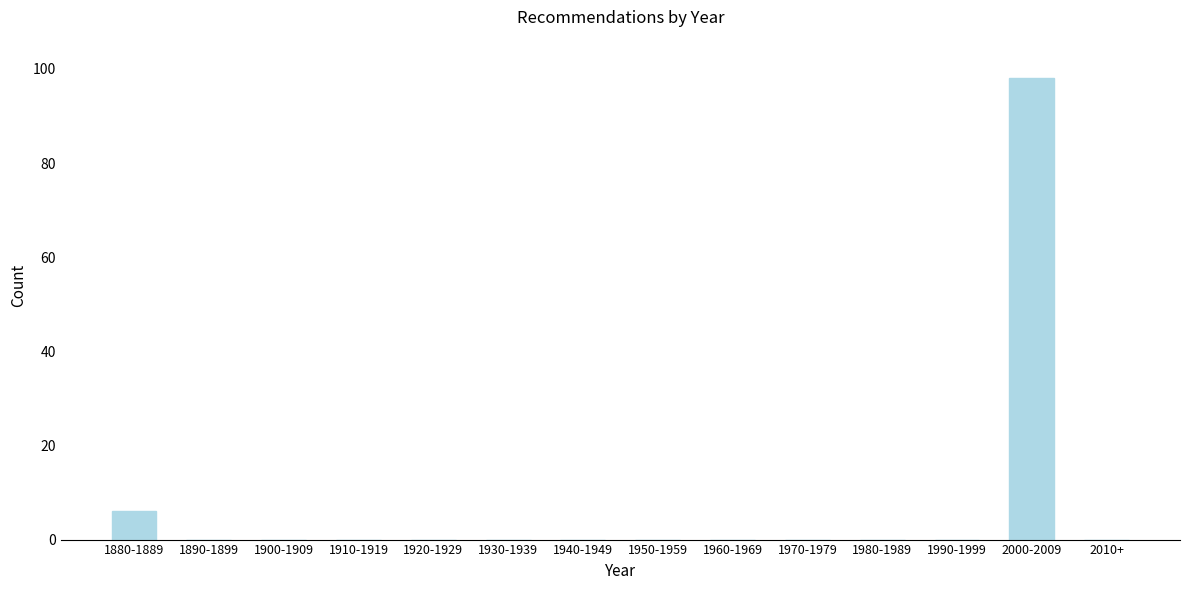

Reading left to right, list all the values displayed in this chart.

1880-1889=6	1890-1899=0	1900-1909=0	1910-1919=0	1920-1929=0	1930-1939=0	1940-1949=0	1950-1959=0	1960-1969=0	1970-1979=0	1980-1989=0	1990-1999=0	2000-2009=98	2010+=0